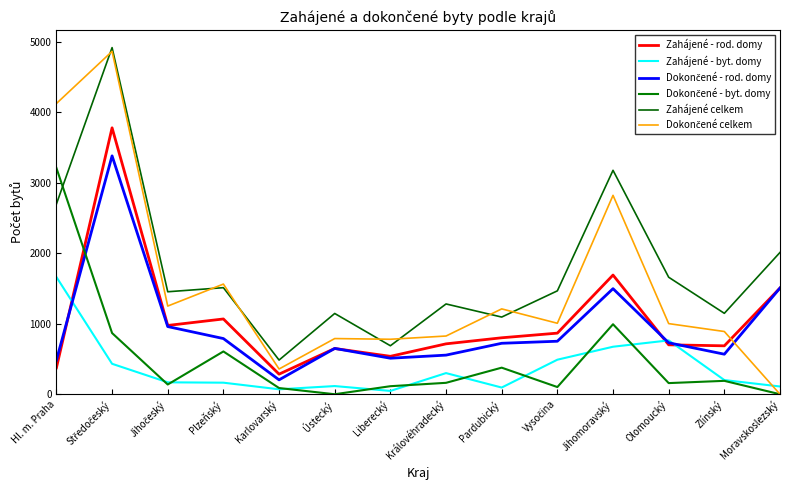

What is the average value of the Zahájené - byt. domy series?

378